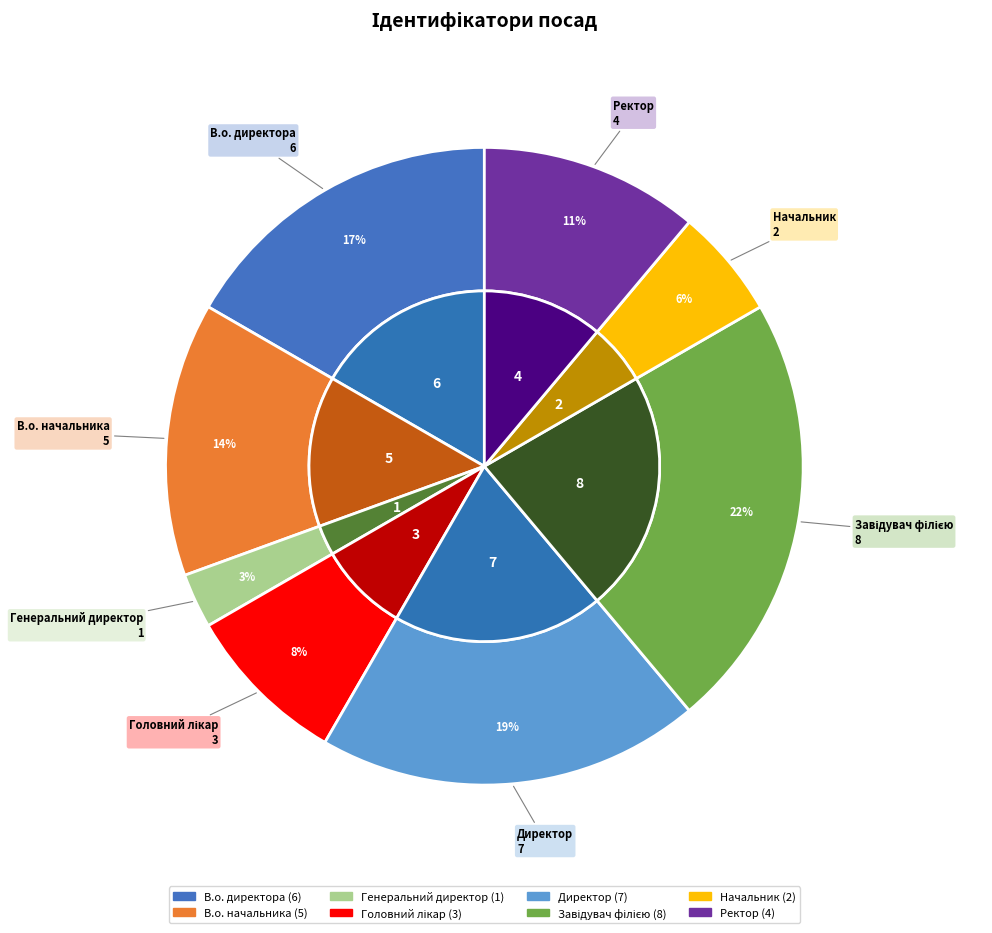

What is the ratio of the value at Начальник to the value at Генеральний директор?

2.0